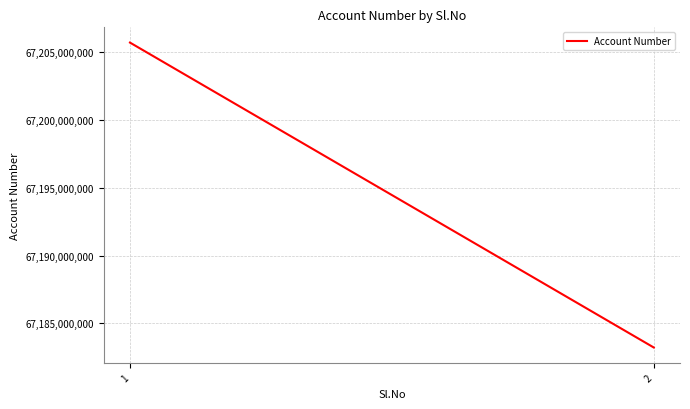

Is it true that the value at 2 is 120829775583?

False